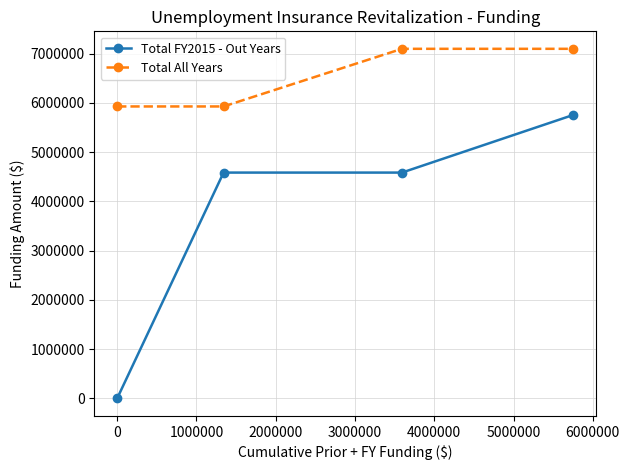

How many data points does each series have?

4